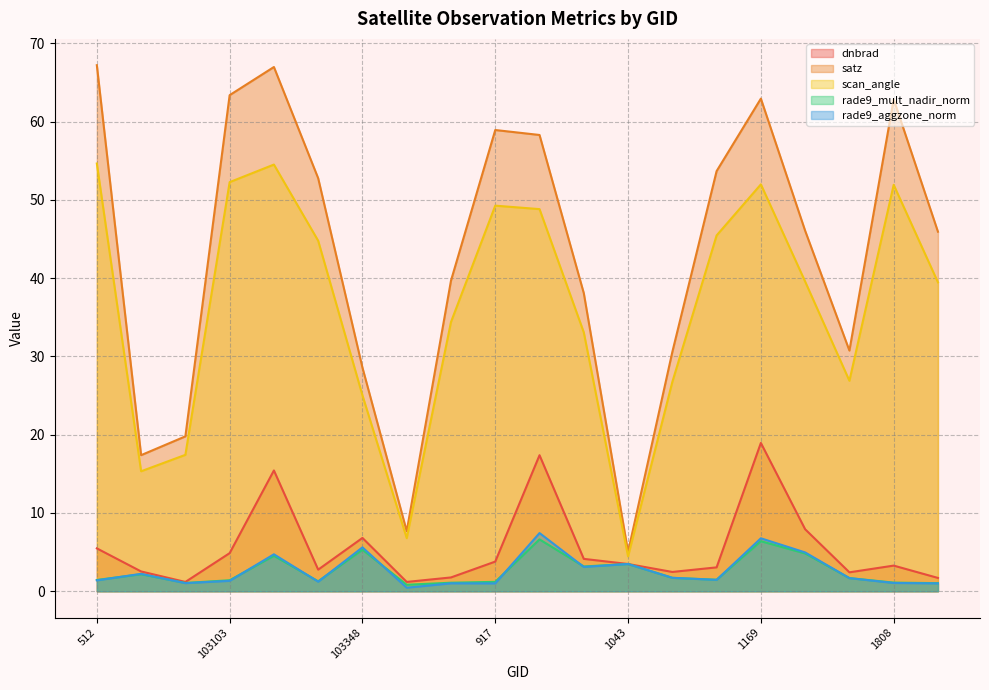

What is the highest value of the rade9_mult_nadir_norm series?

6.6